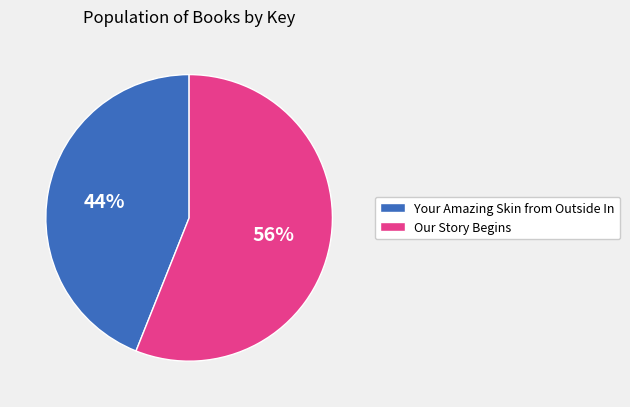

What is the ratio of the value at Our Story Begins to the value at Your Amazing Skin from Outside In?

1.3